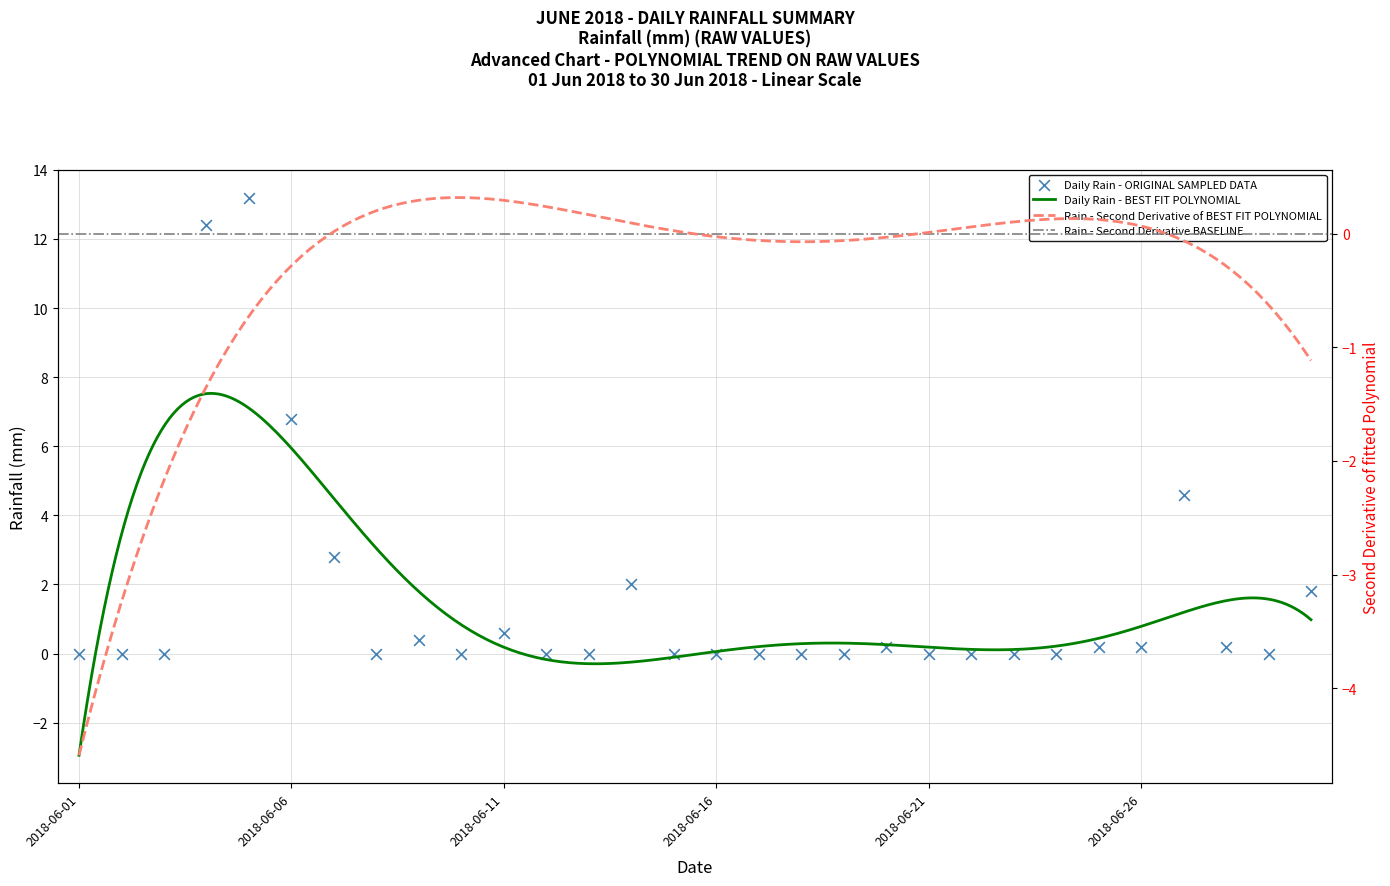

What is the change in value from 2018-06-05 to 2018-06-23?

-13.2